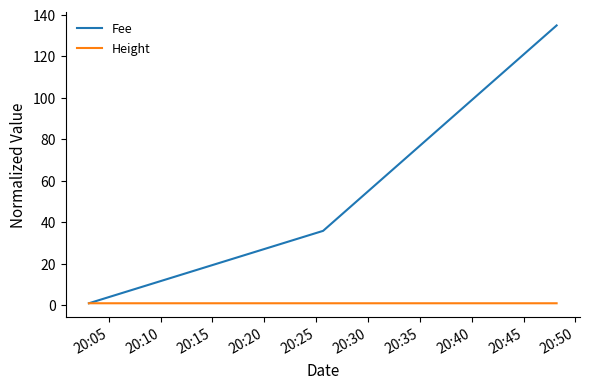

Which series has the widest spread of values?

Fee